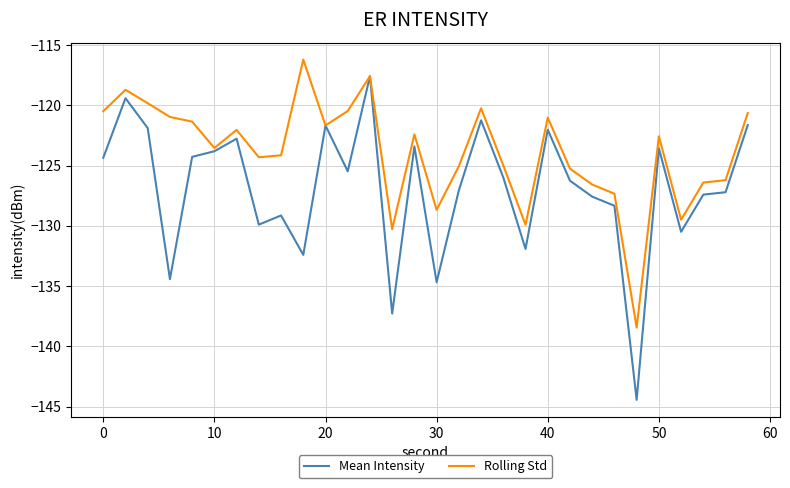

Rank the series by their maximum value, from lowest to highest.

Mean Intensity, Rolling Std